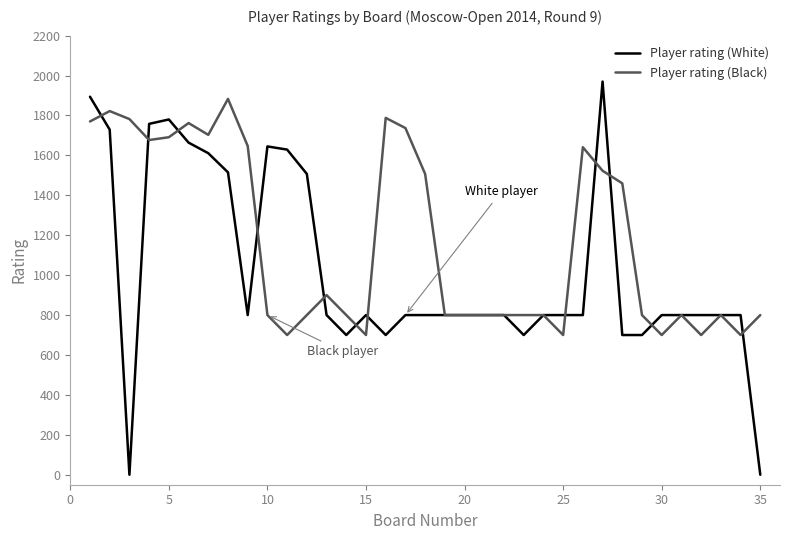

Which series has the largest range (max minus min)?

Player rating (White)